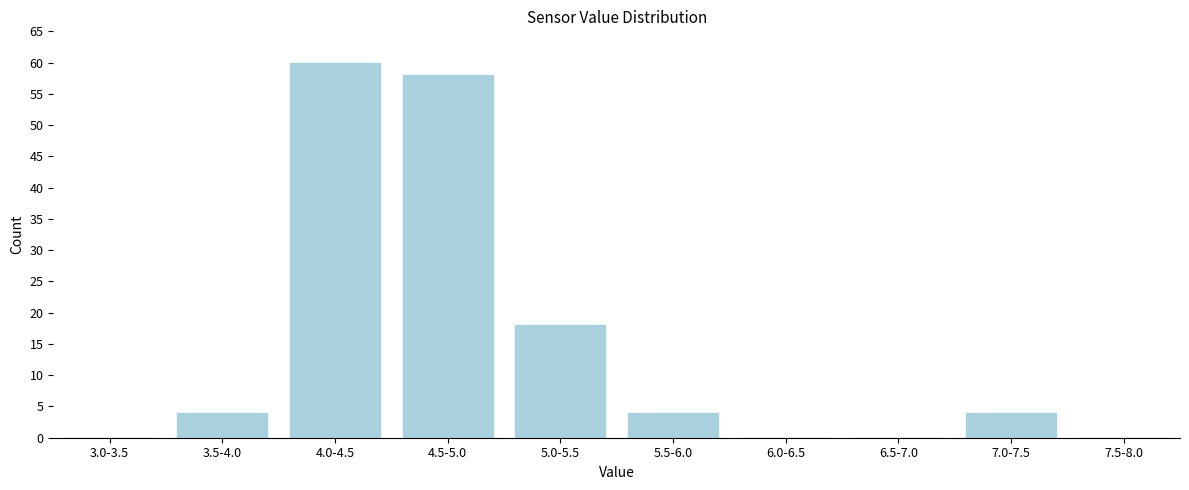

Reading right to left, what are all the values shown in this chart?

7.5-8.0=0	7.0-7.5=4	6.5-7.0=0	6.0-6.5=0	5.5-6.0=4	5.0-5.5=18	4.5-5.0=58	4.0-4.5=60	3.5-4.0=4	3.0-3.5=0